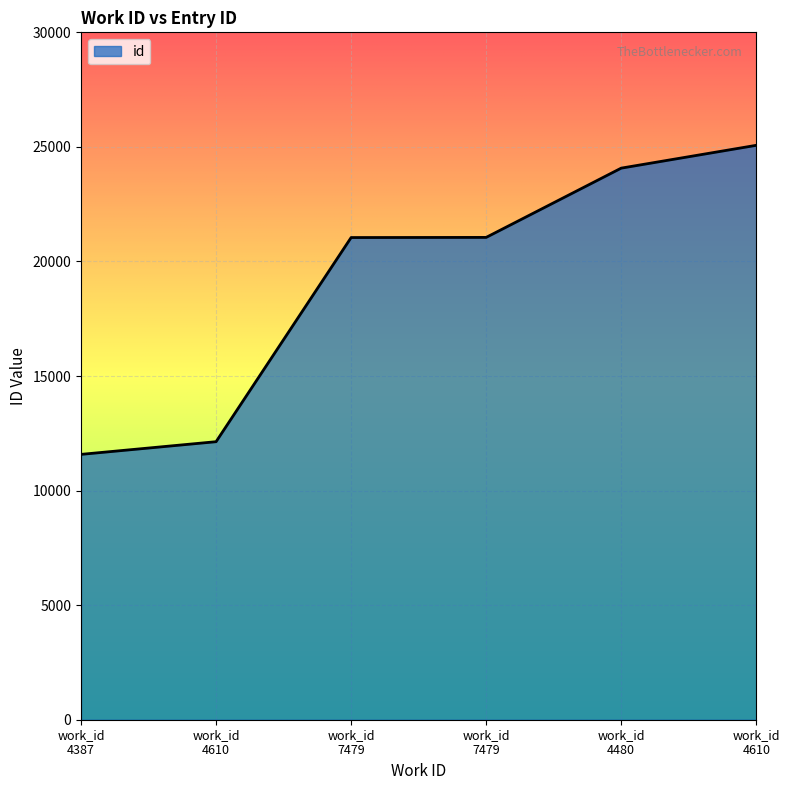

How many lines are shown in the chart?

1